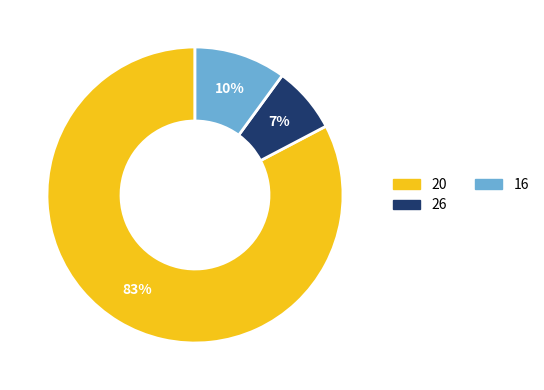

Is there a majority slice in this chart?

Yes